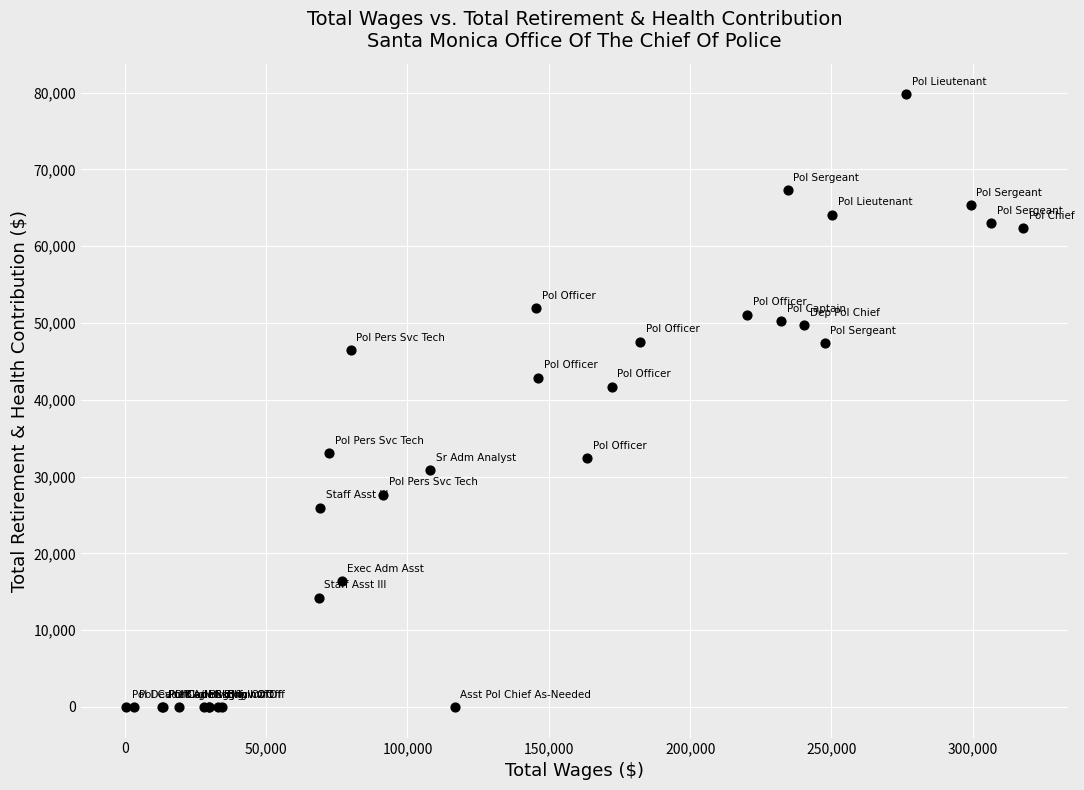

What Y value in the scatter plot is closest to 39889?

41704